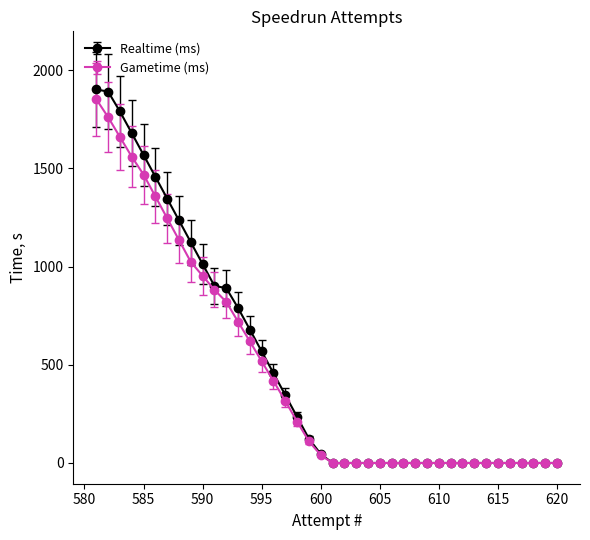

What is the greatest value displayed?

1901.2